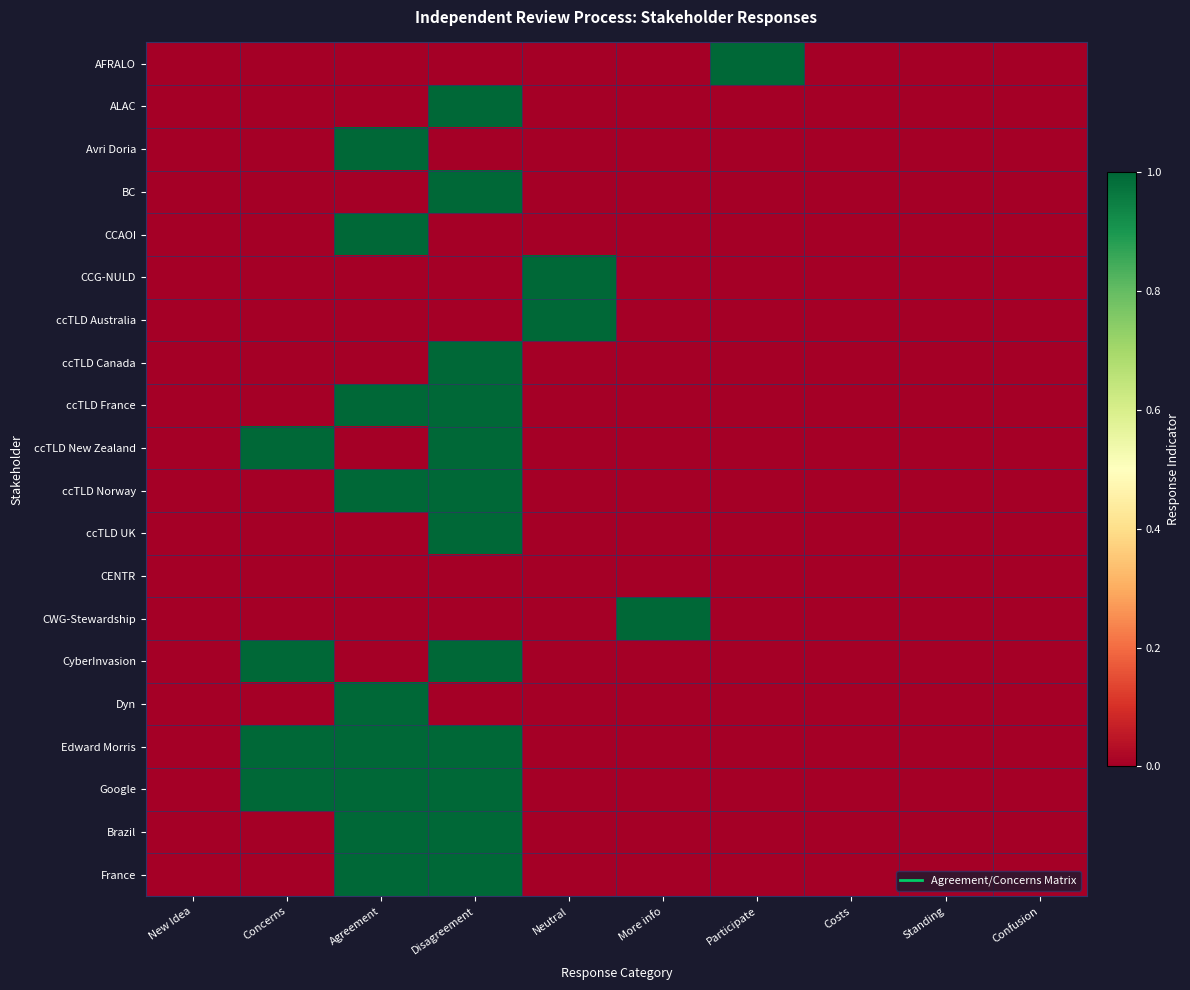

Reading left to right, list all the values displayed in this chart.

AFRALO: New Idea=0	Concerns=0	Agreement=0	Disagreement=0	Neutral=0	More info=0	Participate=1	Costs=0	Standing=0	Confusion=0
ALAC: New Idea=0	Concerns=0	Agreement=0	Disagreement=1	Neutral=0	More info=0	Participate=0	Costs=0	Standing=0	Confusion=0
Avri Doria: New Idea=0	Concerns=0	Agreement=1	Disagreement=0	Neutral=0	More info=0	Participate=0	Costs=0	Standing=0	Confusion=0
BC: New Idea=0	Concerns=0	Agreement=0	Disagreement=1	Neutral=0	More info=0	Participate=0	Costs=0	Standing=0	Confusion=0
CCAOI: New Idea=0	Concerns=0	Agreement=1	Disagreement=0	Neutral=0	More info=0	Participate=0	Costs=0	Standing=0	Confusion=0
CCG-NULD: New Idea=0	Concerns=0	Agreement=0	Disagreement=0	Neutral=1	More info=0	Participate=0	Costs=0	Standing=0	Confusion=0
ccTLD Australia: New Idea=0	Concerns=0	Agreement=0	Disagreement=0	Neutral=1	More info=0	Participate=0	Costs=0	Standing=0	Confusion=0
ccTLD Canada: New Idea=0	Concerns=0	Agreement=0	Disagreement=1	Neutral=0	More info=0	Participate=0	Costs=0	Standing=0	Confusion=0
ccTLD France: New Idea=0	Concerns=0	Agreement=1	Disagreement=1	Neutral=0	More info=0	Participate=0	Costs=0	Standing=0	Confusion=0
ccTLD New Zealand: New Idea=0	Concerns=1	Agreement=0	Disagreement=1	Neutral=0	More info=0	Participate=0	Costs=0	Standing=0	Confusion=0
ccTLD Norway: New Idea=0	Concerns=0	Agreement=1	Disagreement=1	Neutral=0	More info=0	Participate=0	Costs=0	Standing=0	Confusion=0
ccTLD UK: New Idea=0	Concerns=0	Agreement=0	Disagreement=1	Neutral=0	More info=0	Participate=0	Costs=0	Standing=0	Confusion=0
CENTR: New Idea=0	Concerns=0	Agreement=0	Disagreement=0	Neutral=0	More info=0	Participate=0	Costs=0	Standing=0	Confusion=0
CWG-Stewardship: New Idea=0	Concerns=0	Agreement=0	Disagreement=0	Neutral=0	More info=1	Participate=0	Costs=0	Standing=0	Confusion=0
CyberInvasion: New Idea=0	Concerns=1	Agreement=0	Disagreement=1	Neutral=0	More info=0	Participate=0	Costs=0	Standing=0	Confusion=0
Dyn: New Idea=0	Concerns=0	Agreement=1	Disagreement=0	Neutral=0	More info=0	Participate=0	Costs=0	Standing=0	Confusion=0
Edward Morris: New Idea=0	Concerns=1	Agreement=1	Disagreement=1	Neutral=0	More info=0	Participate=0	Costs=0	Standing=0	Confusion=0
Google: New Idea=0	Concerns=1	Agreement=1	Disagreement=1	Neutral=0	More info=0	Participate=0	Costs=0	Standing=0	Confusion=0
Brazil: New Idea=0	Concerns=0	Agreement=1	Disagreement=1	Neutral=0	More info=0	Participate=0	Costs=0	Standing=0	Confusion=0
France: New Idea=0	Concerns=0	Agreement=1	Disagreement=1	Neutral=0	More info=0	Participate=0	Costs=0	Standing=0	Confusion=0